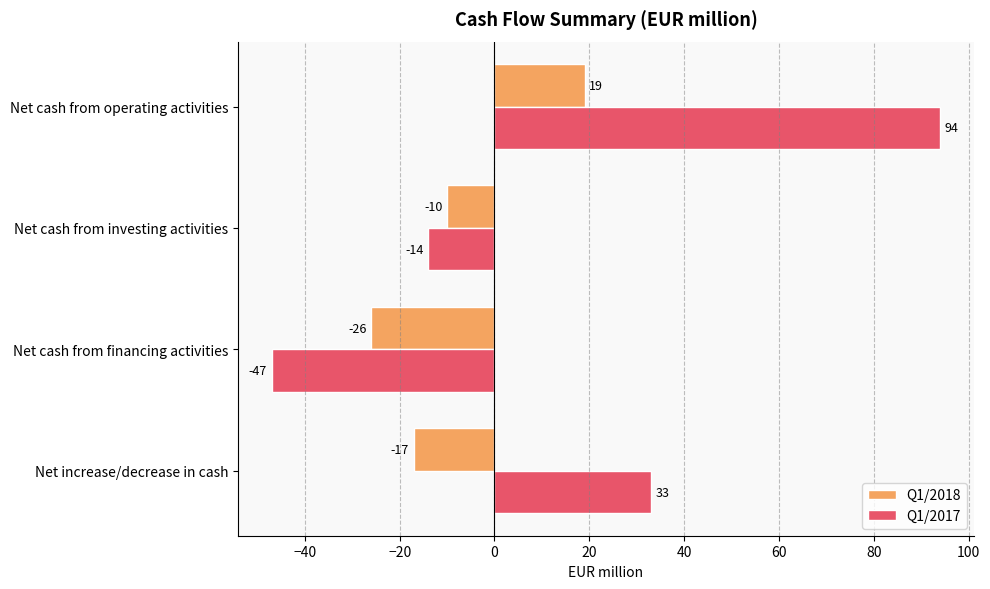

The Q1/2017 series shows -22 at Net cash from investing activities. True or false?

False